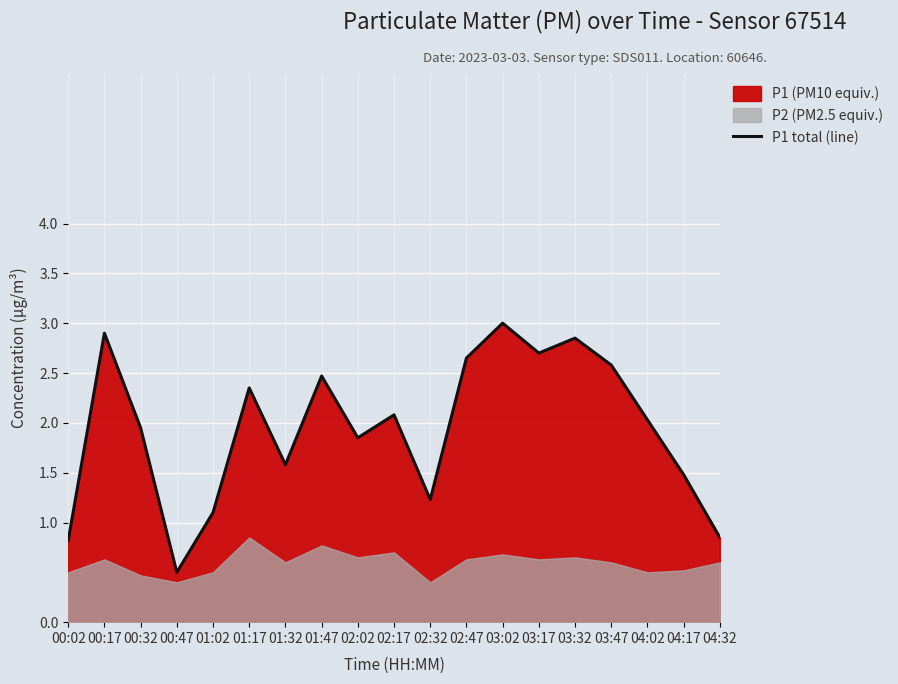

How many lines are shown in the chart?

1